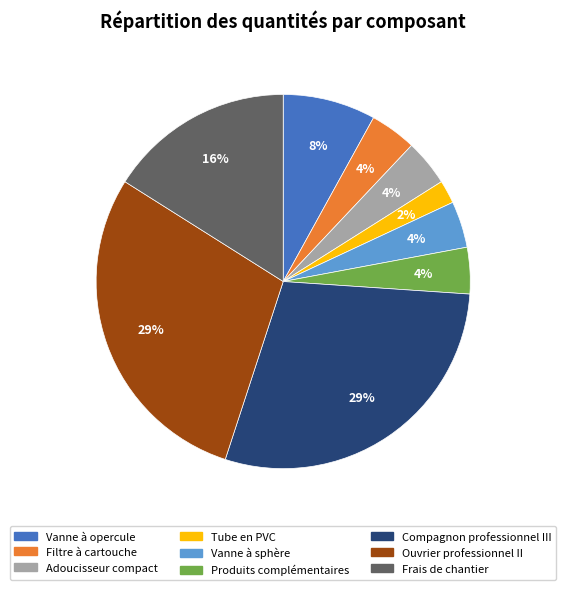

Which slice is the smallest?

Tube en PVC